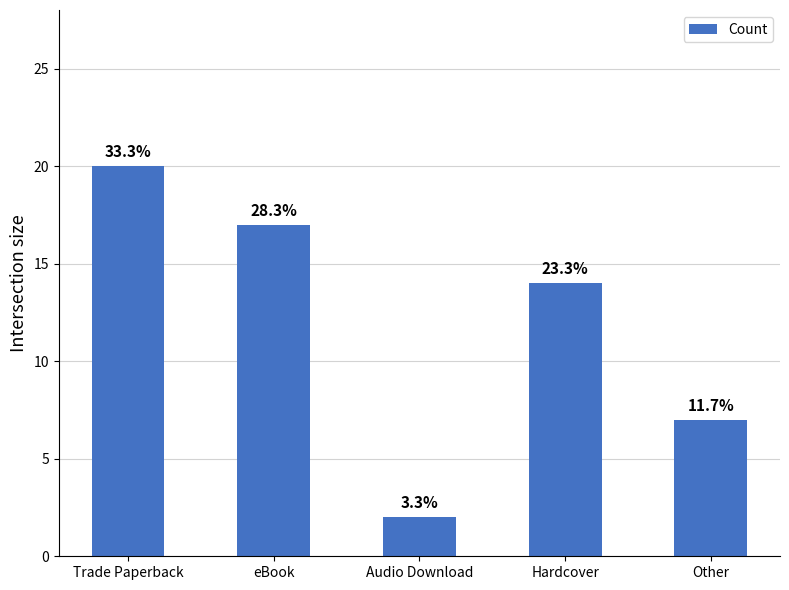

What position from the left is Hardcover?

4